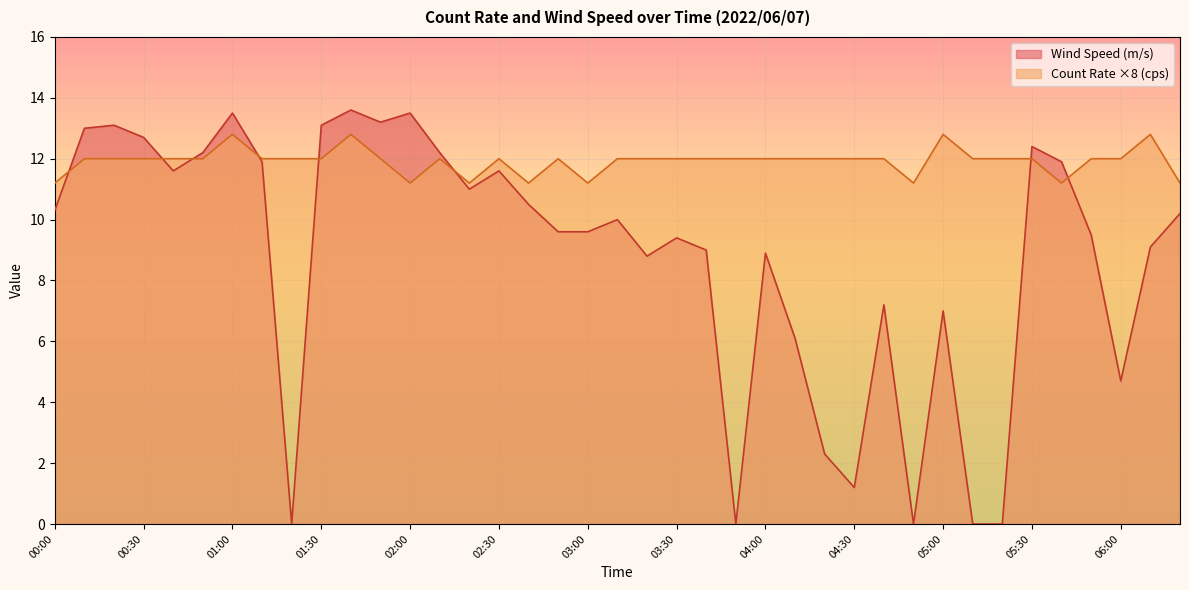

The value of Count Rate (cps) at 00:40 is 12.0. True or false?

True